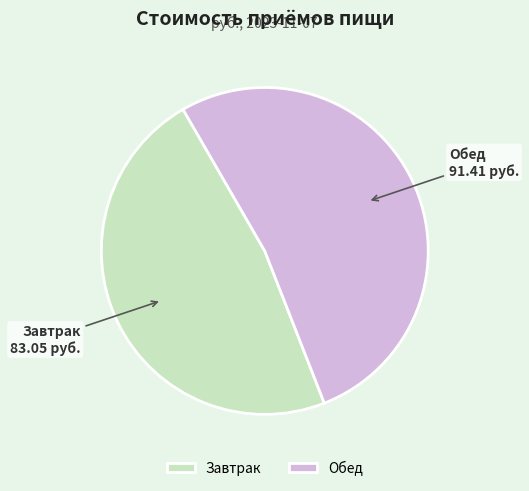

Rank the categories by value from highest to lowest.

Обед, Завтрак